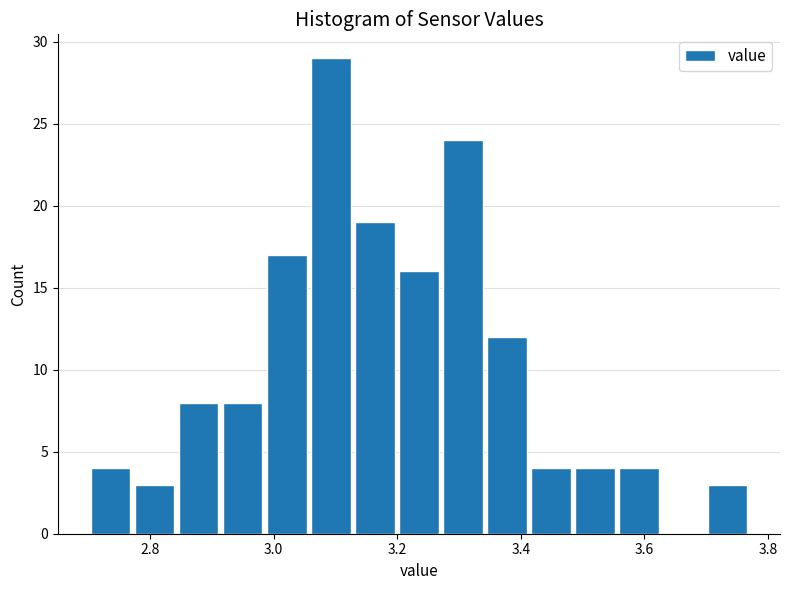

Read against the x-axis, roughly where is the centre of the tallest bar?

3.10